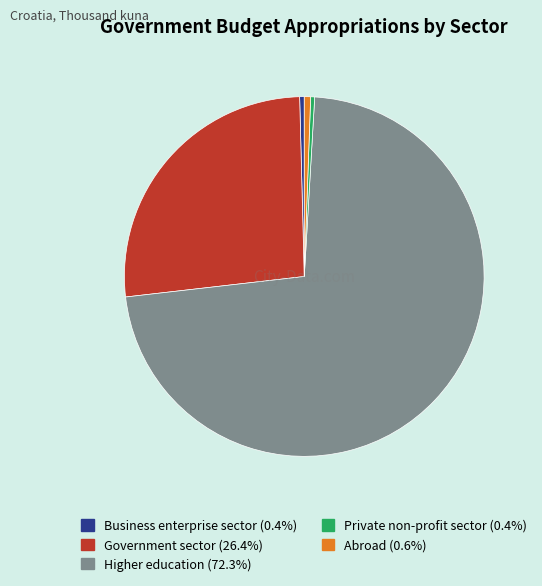

Is there any slice that represents more than half of the pie?

Yes